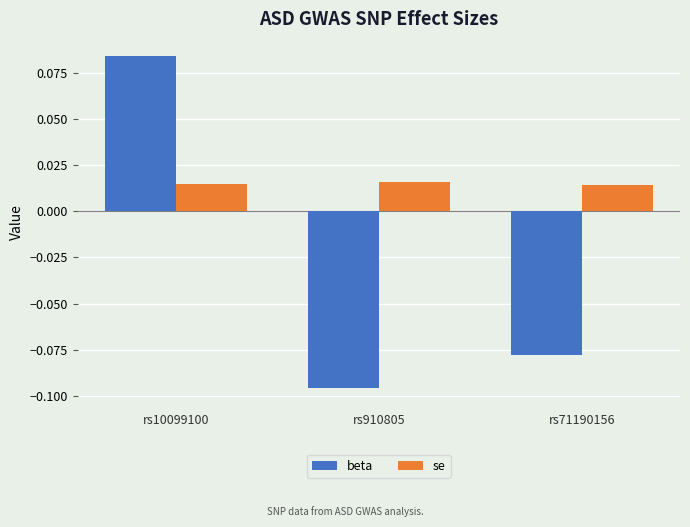

Which series has the largest total across all categories?

se